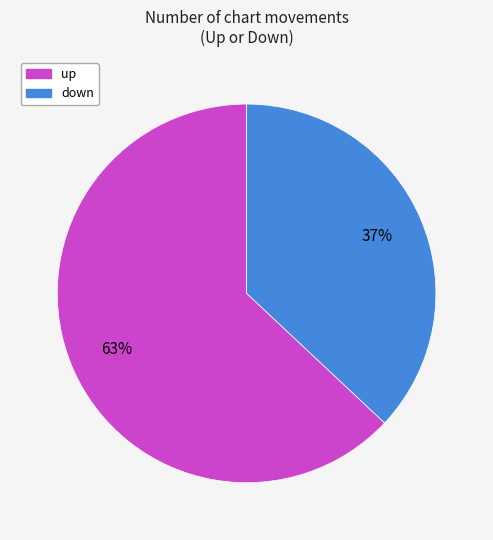

Does up account for over 50% of the chart?

Yes